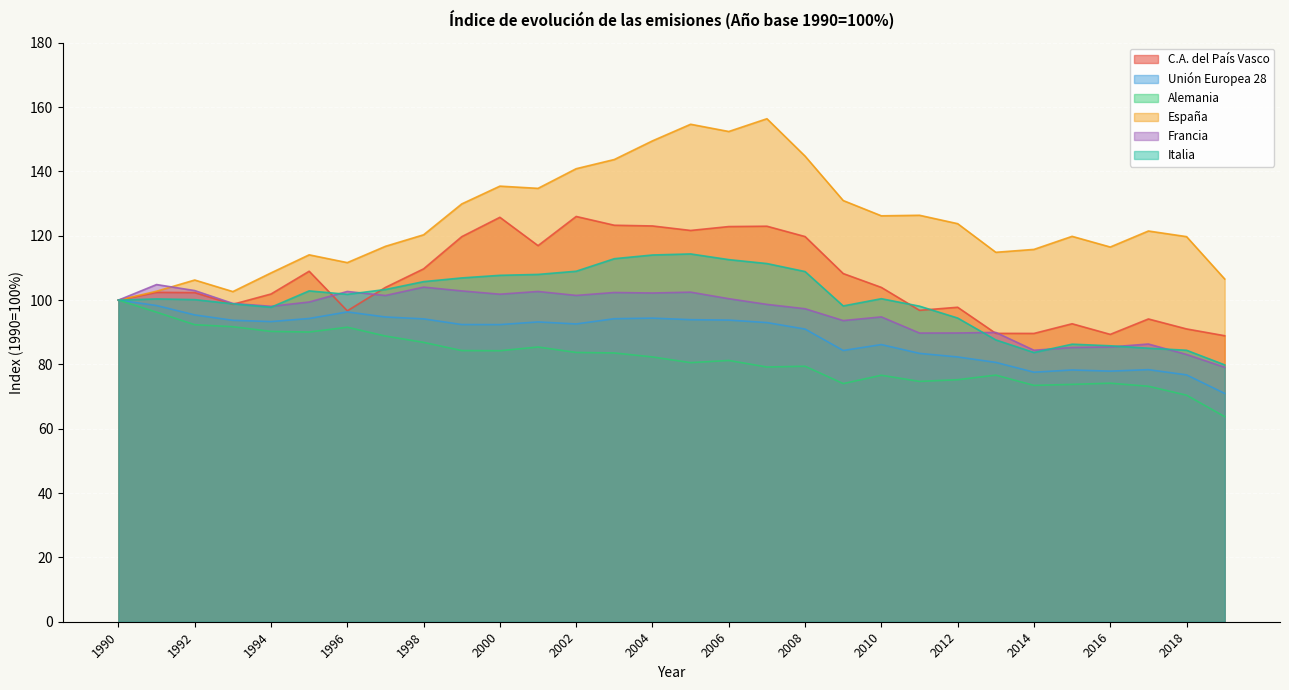

How many interior local peaks does the Italia series have?

5